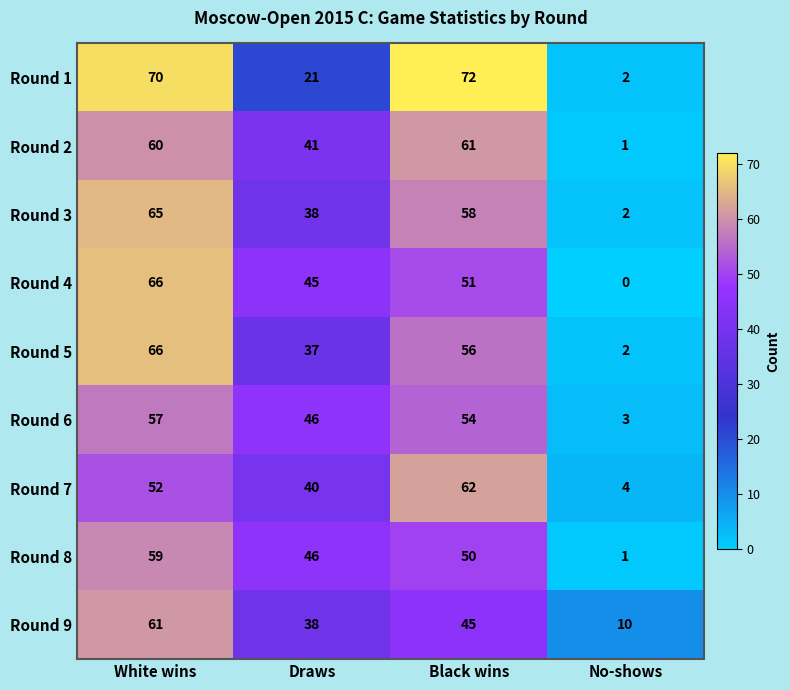

What is the sum of the Round 2 values at Black wins and White wins?

121